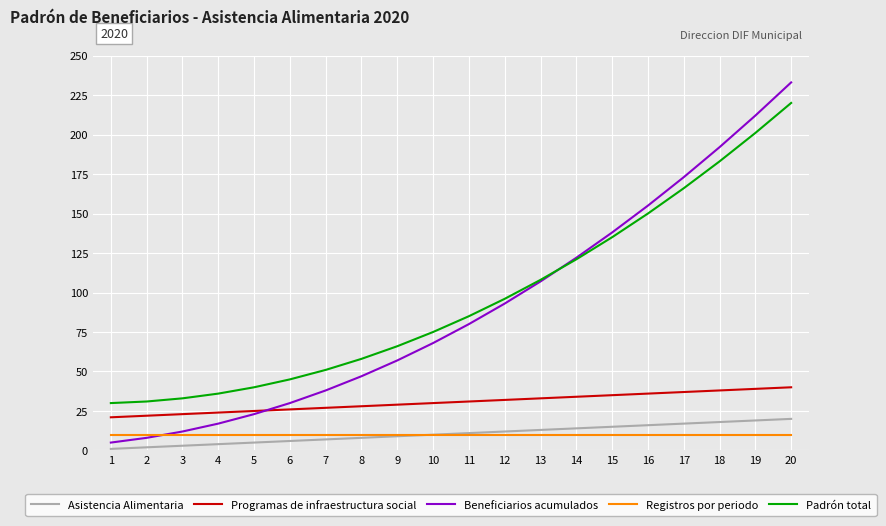

True or false: Programas de infraestructura social and Padrón total intersect in this chart.

False